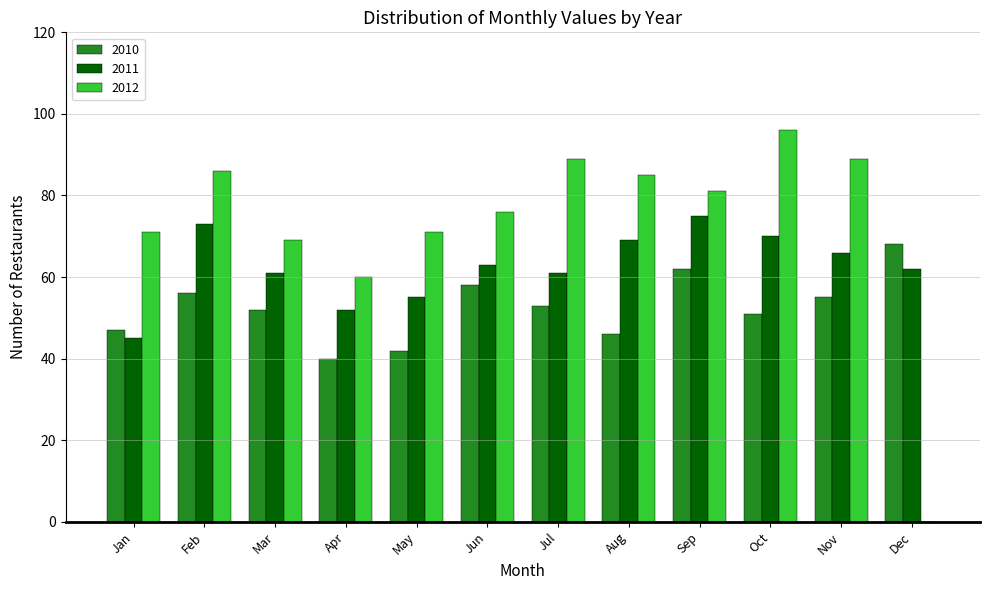

Reading left to right, list all the values displayed in this chart.

2010: Jan=47	Feb=56	Mar=52	Apr=40	May=42	Jun=58	Jul=53	Aug=46	Sep=62	Oct=51	Nov=55	Dec=68
2011: Jan=45	Feb=73	Mar=61	Apr=52	May=55	Jun=63	Jul=61	Aug=69	Sep=75	Oct=70	Nov=66	Dec=62
2012: Jan=71	Feb=86	Mar=69	Apr=60	May=71	Jun=76	Jul=89	Aug=85	Sep=81	Oct=96	Nov=89	Dec=0